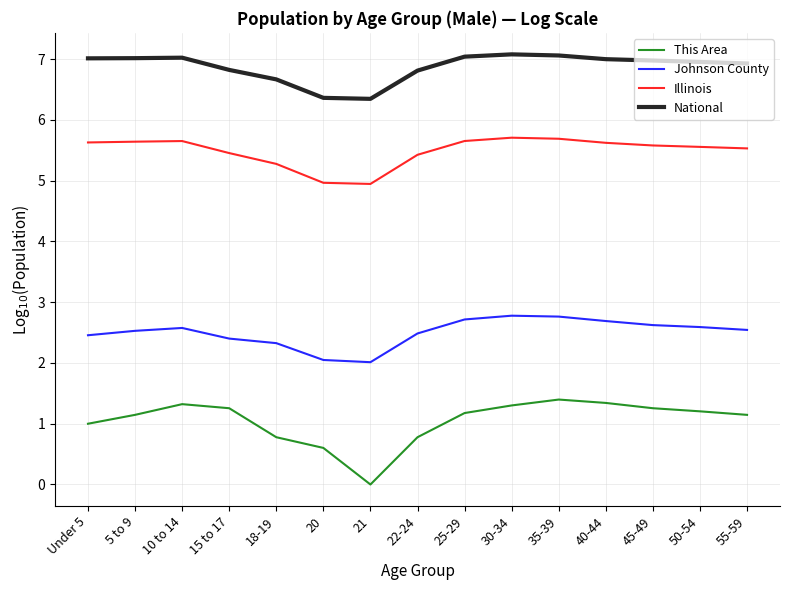

True or false: National and This Area cross at least once.

False